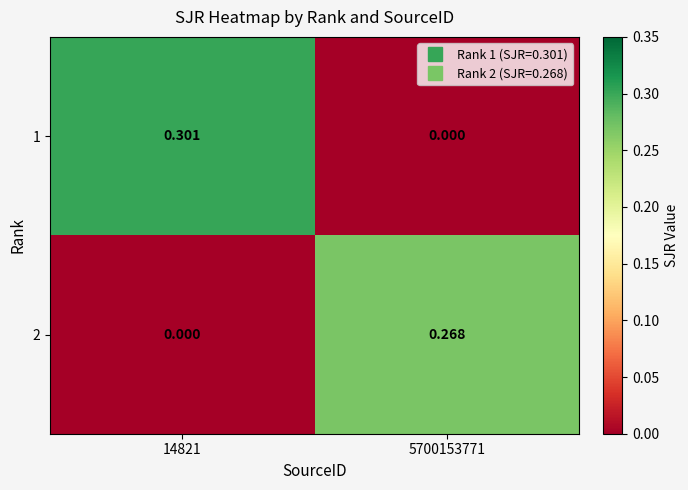

Is the value of 2 at 5700153771 greater than the value of 1 at 14821?

No